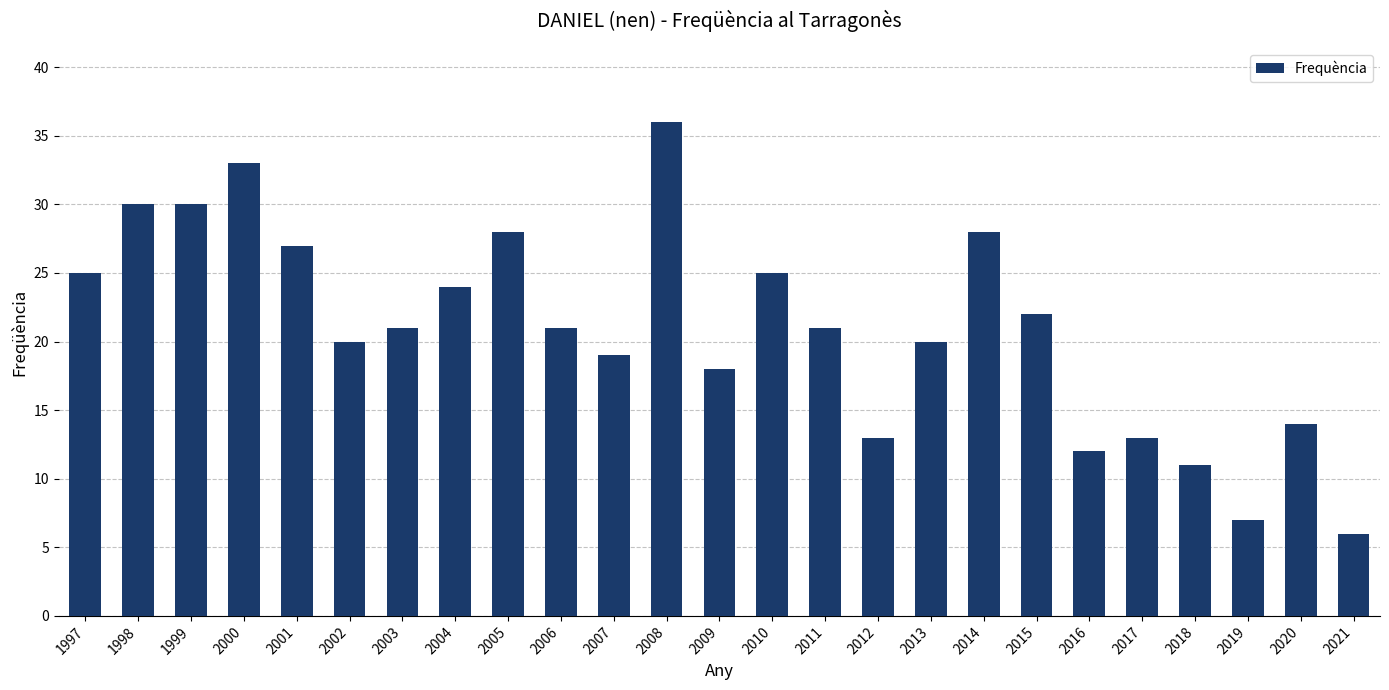

What is the sum of the values at 1997 and 2010?

50